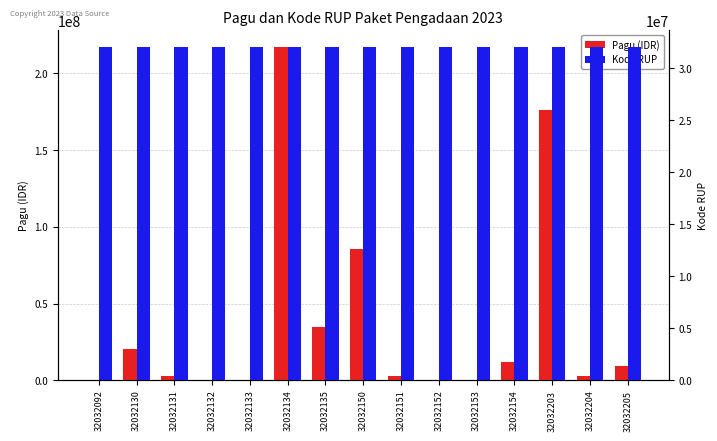

What value does the Pagu (IDR) series have at 32032130?

20650000